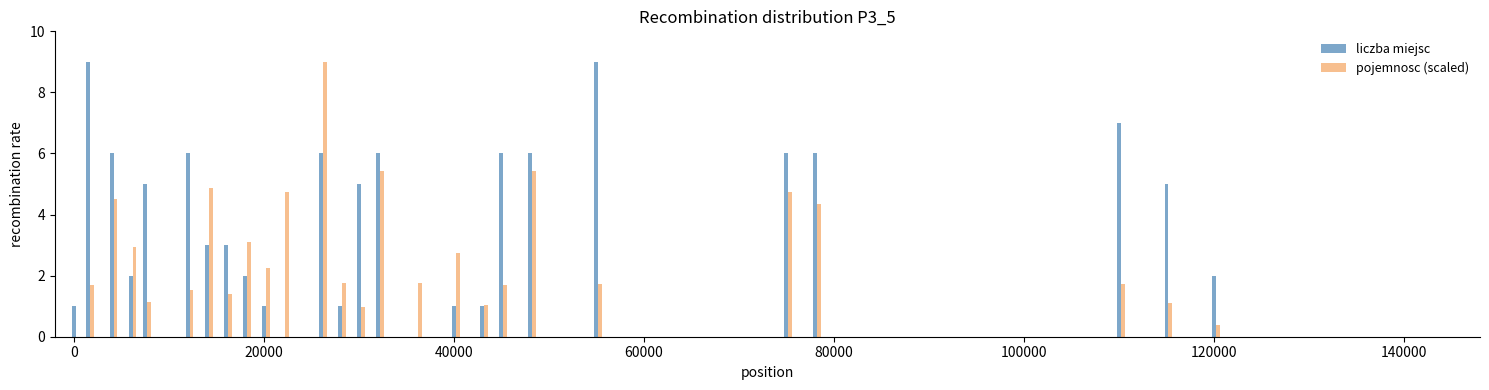

What is the greatest value displayed?

9.0